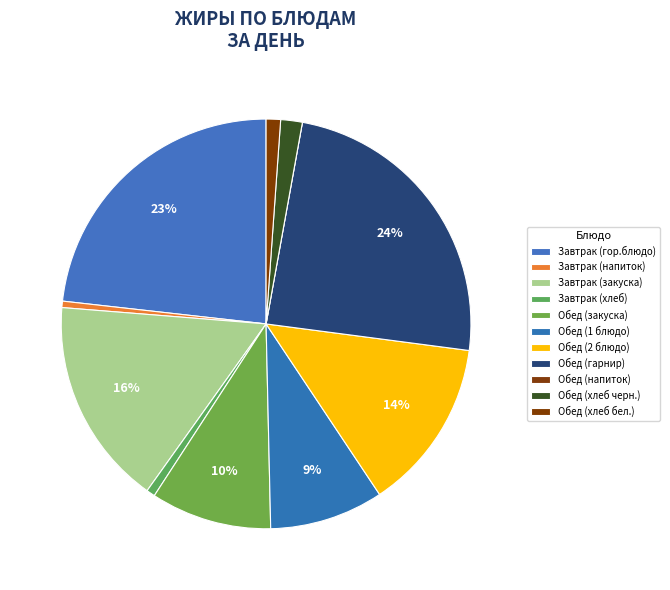

What is the largest slice in the pie chart?

Обед (гарнир)